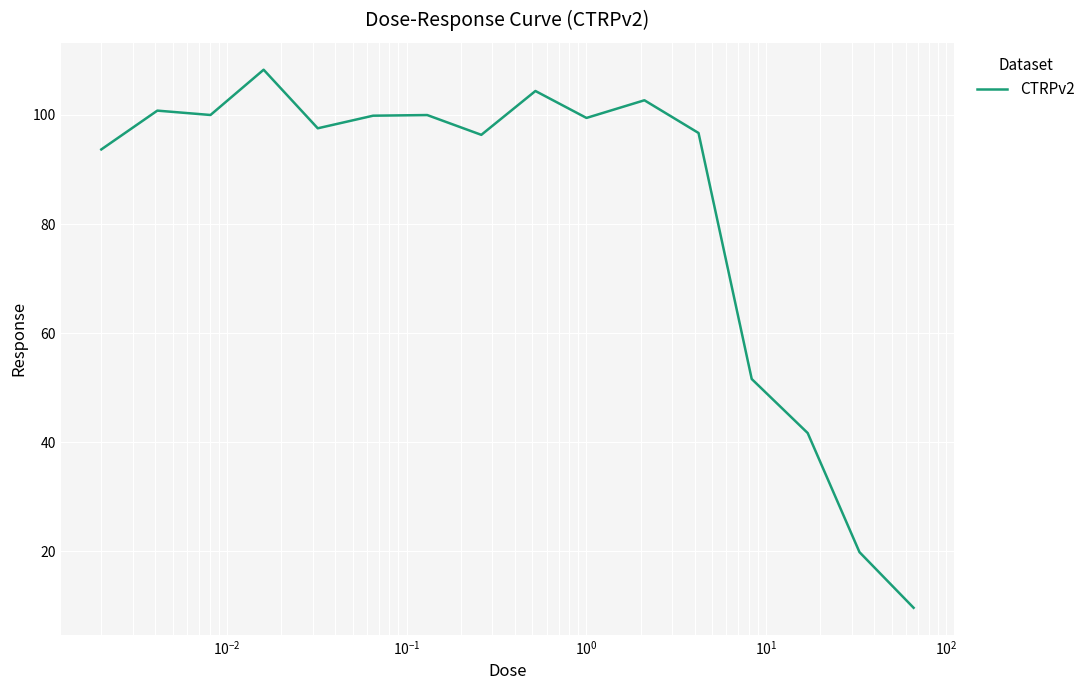

What is the difference between the maximum and minimum values?

98.7